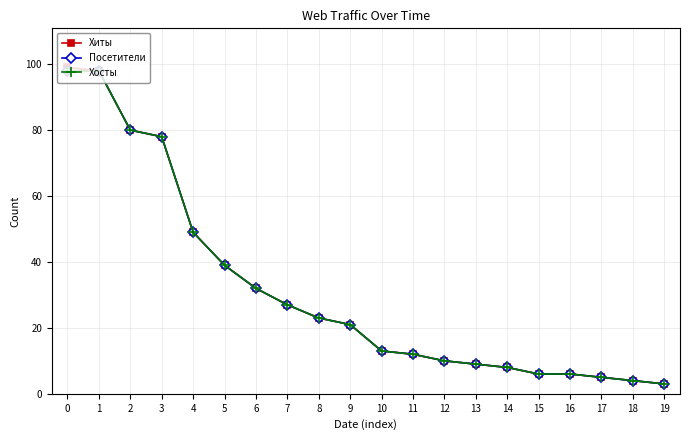

Between 2 and 11, which is larger?

2